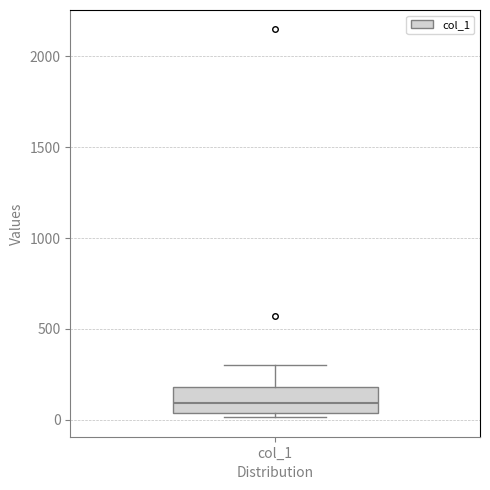

Transcribe this box plot: give where the median line is, the range the box spans, and where the two whiskers end, as read against the y-axis. The values are not printed on the chart, so give them approximately, as read against the axis.

median 100, box 50 to 200, whiskers 0 to 300